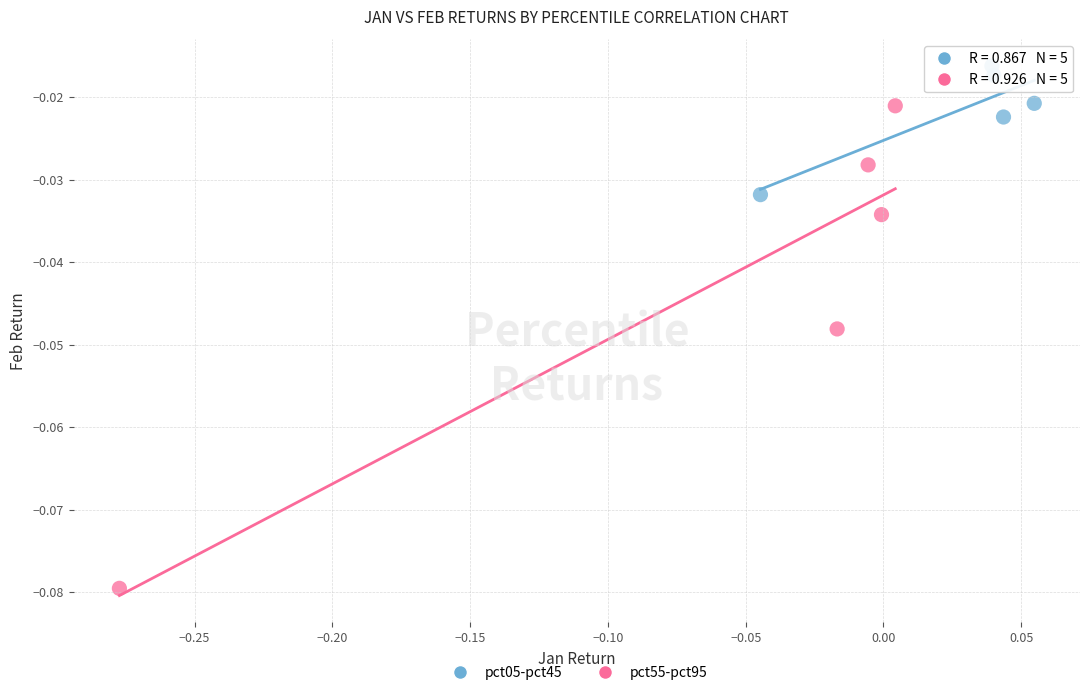

Which series reaches the maximum Y coordinate?

pct05-pct45